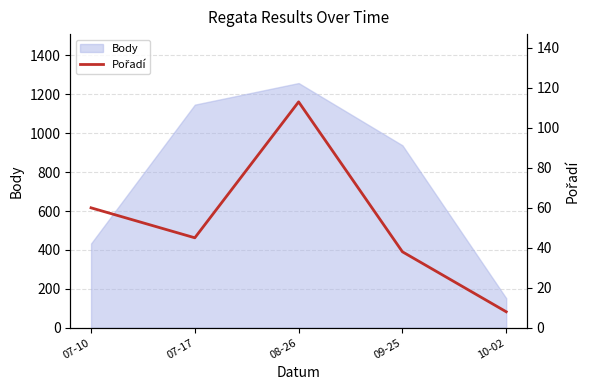

How many points are lower than both their immediate neighbors (excluding endpoints)?

1